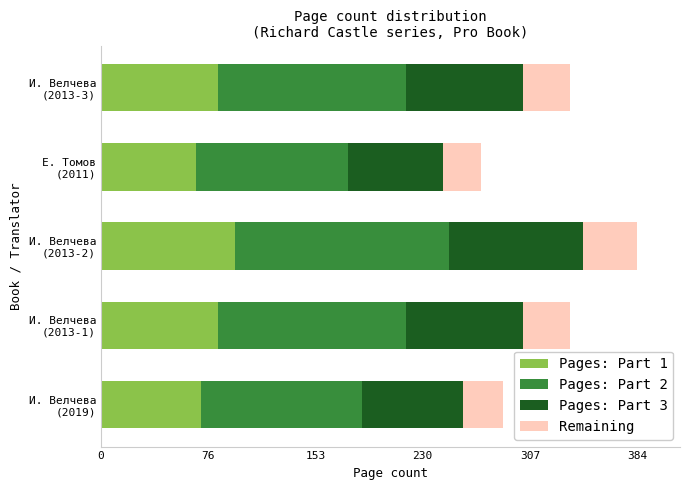

What is the difference between the maximum and second lowest values in the Pages: Part 1 series?

24.0